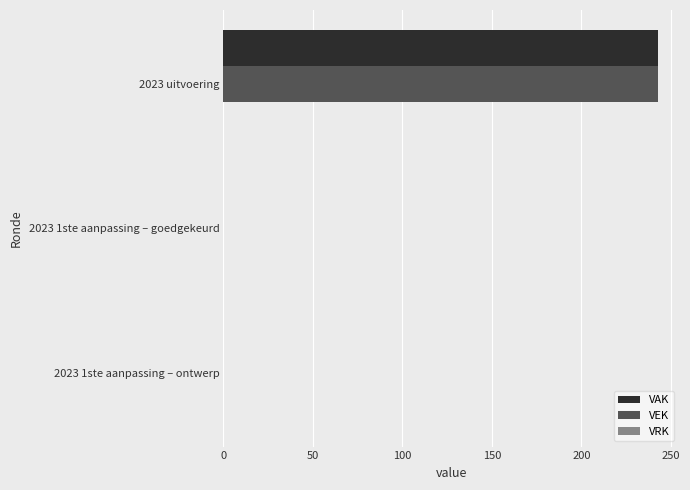

Is the value of VEK at 2023 uitvoering greater than the value of VAK at 2023 1ste aanpassing – goedgekeurd?

Yes